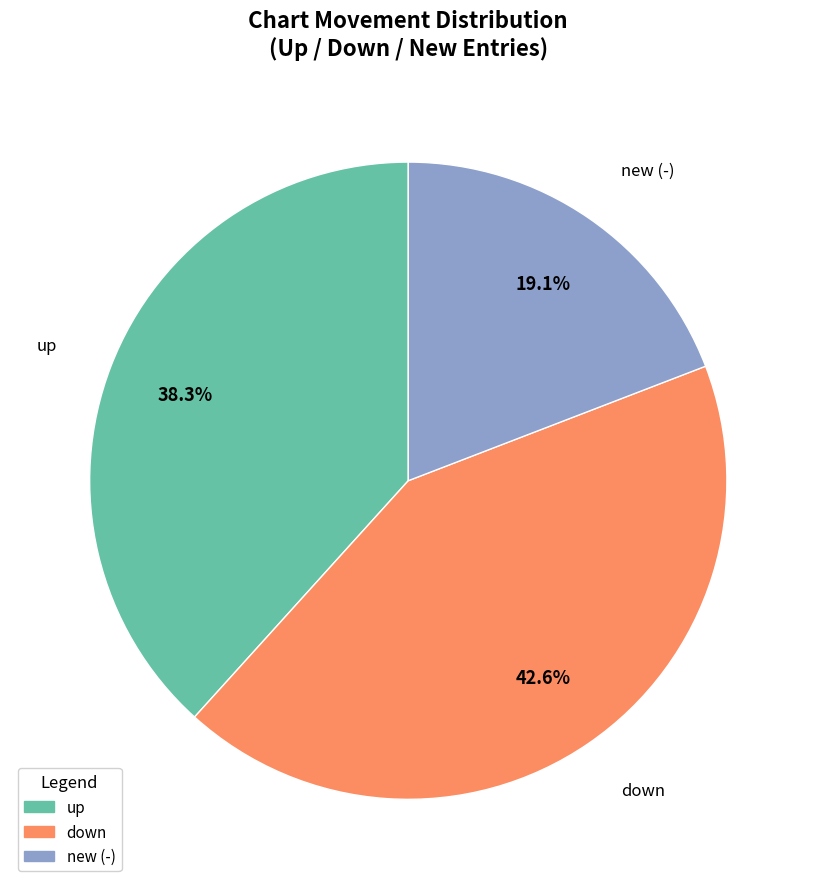

To the nearest percent, what portion does up represent?

38%